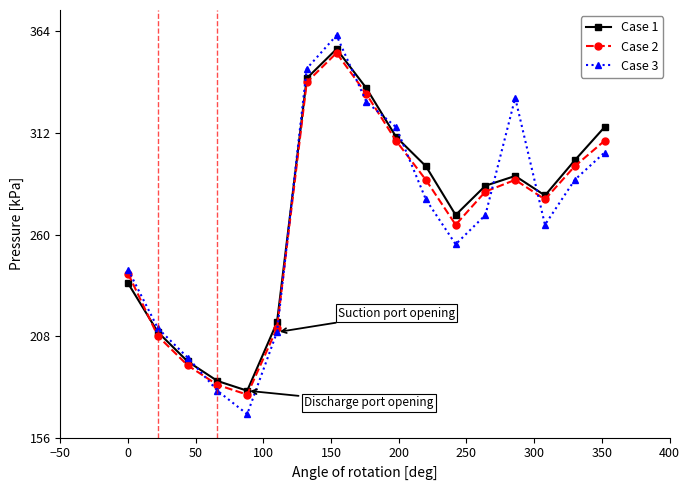

How many lines are shown in the chart?

3